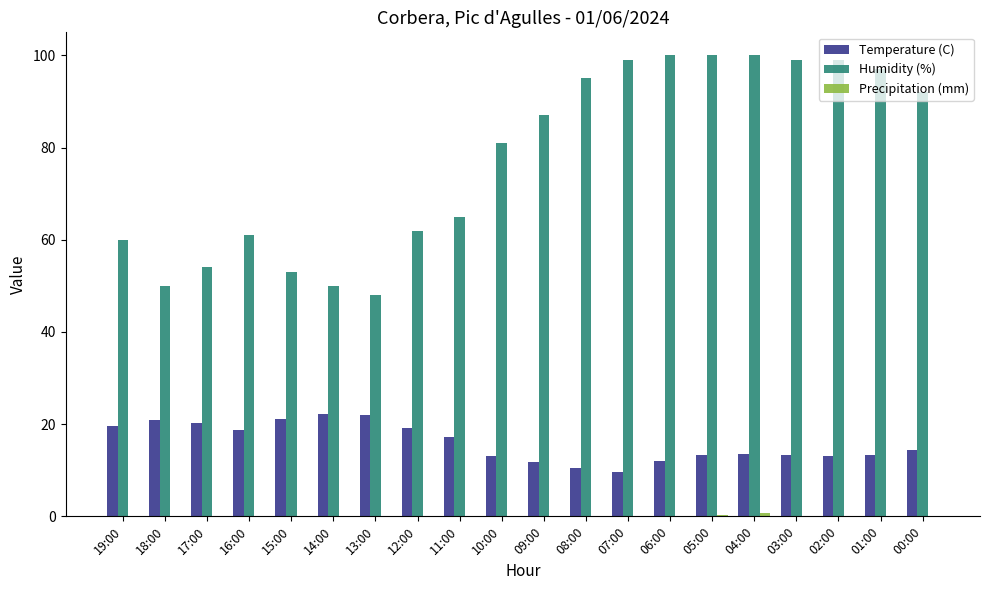

What is the maximum value shown in the chart?

100.0